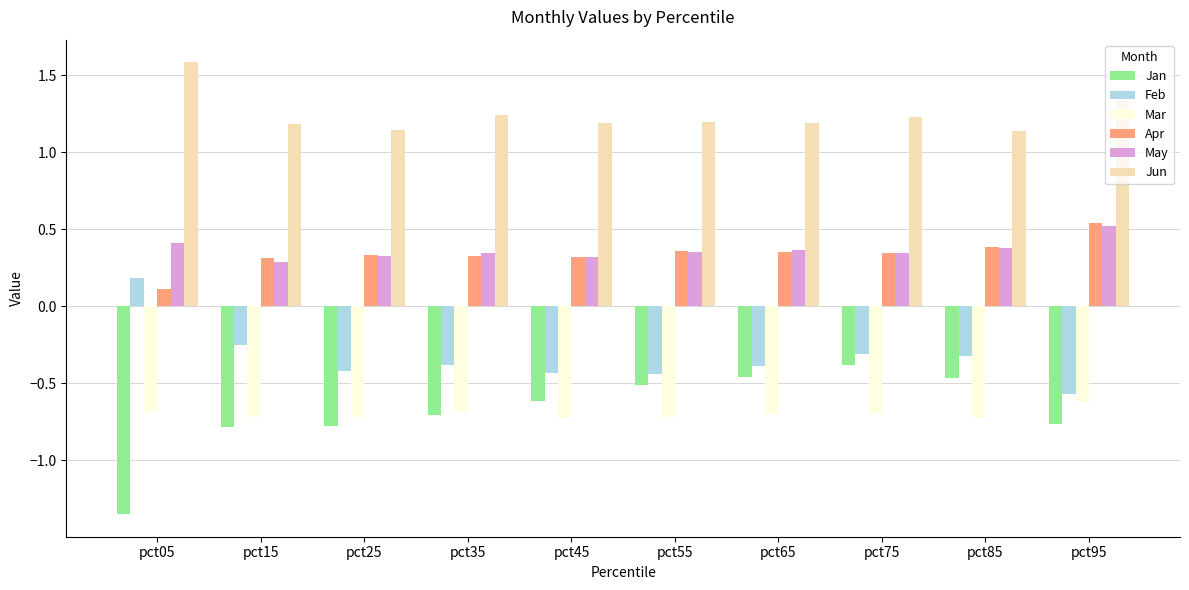

What is the average value of the Mar series?

-0.7